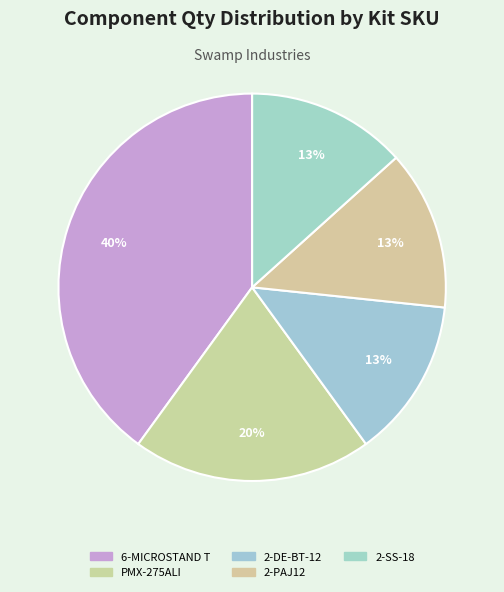

How many slices are in this pie chart?

5